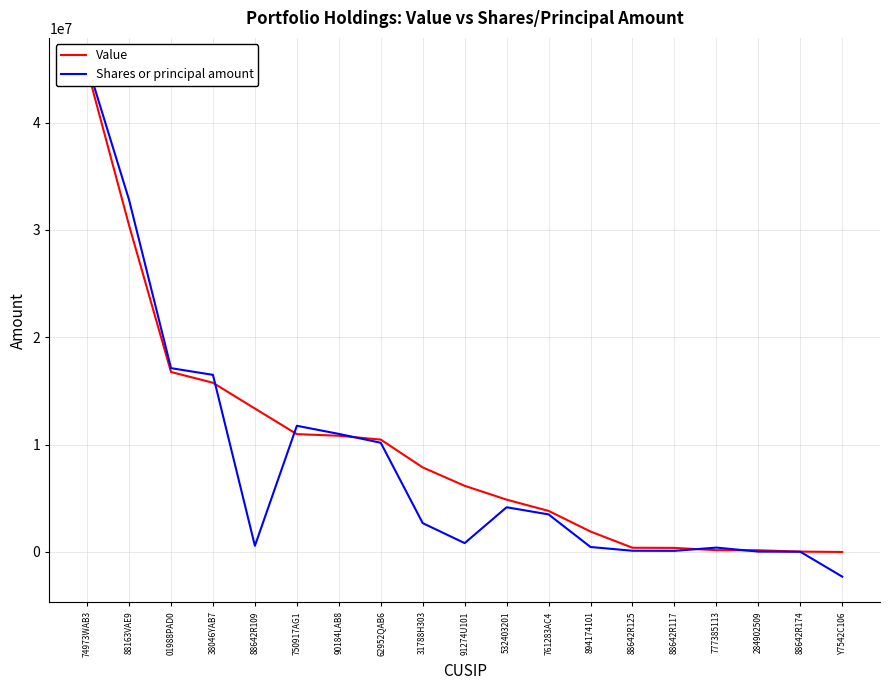

Which series changed the most between 38046YAB7 and 88642R117?

Shares or principal amount